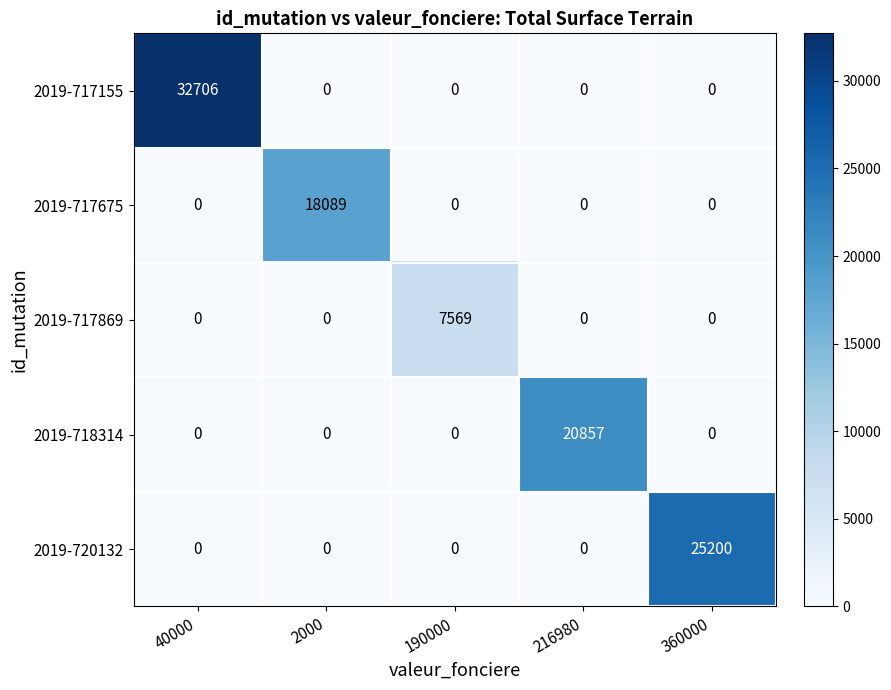

Is it true that 2019-717869 equals 0 at 40000?

True